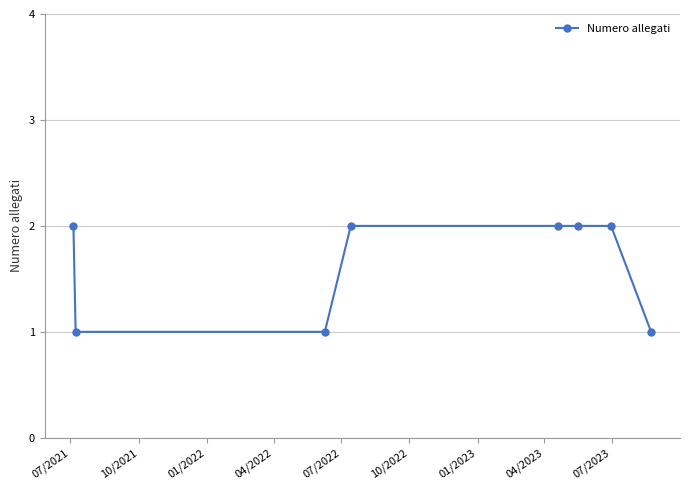

How many lines are shown in the chart?

1